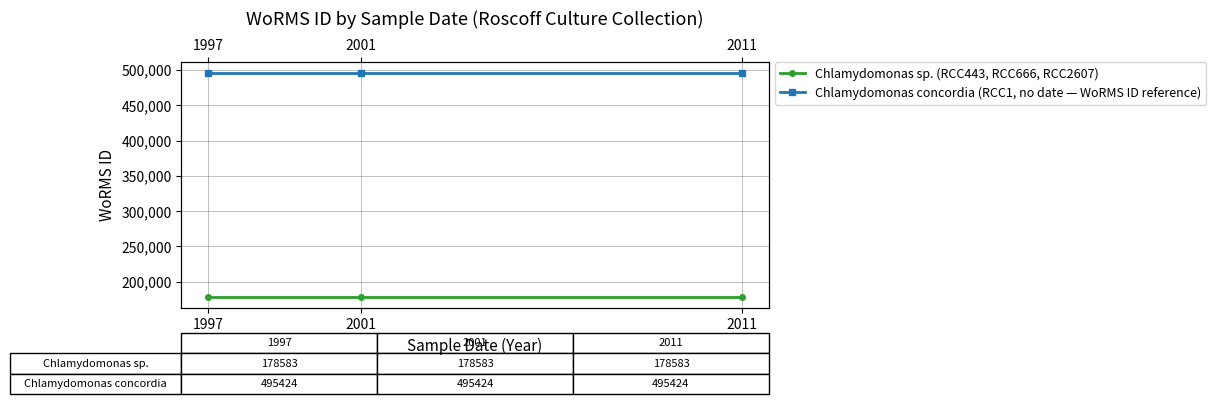

Reading left to right, transcribe all the data shown in this chart.

Chlamydomonas sp. (RCC443, RCC666, RCC2607): 178583	178583	178583
Chlamydomonas concordia (RCC1, no date — WoRMS ID reference): 495424	495424	495424